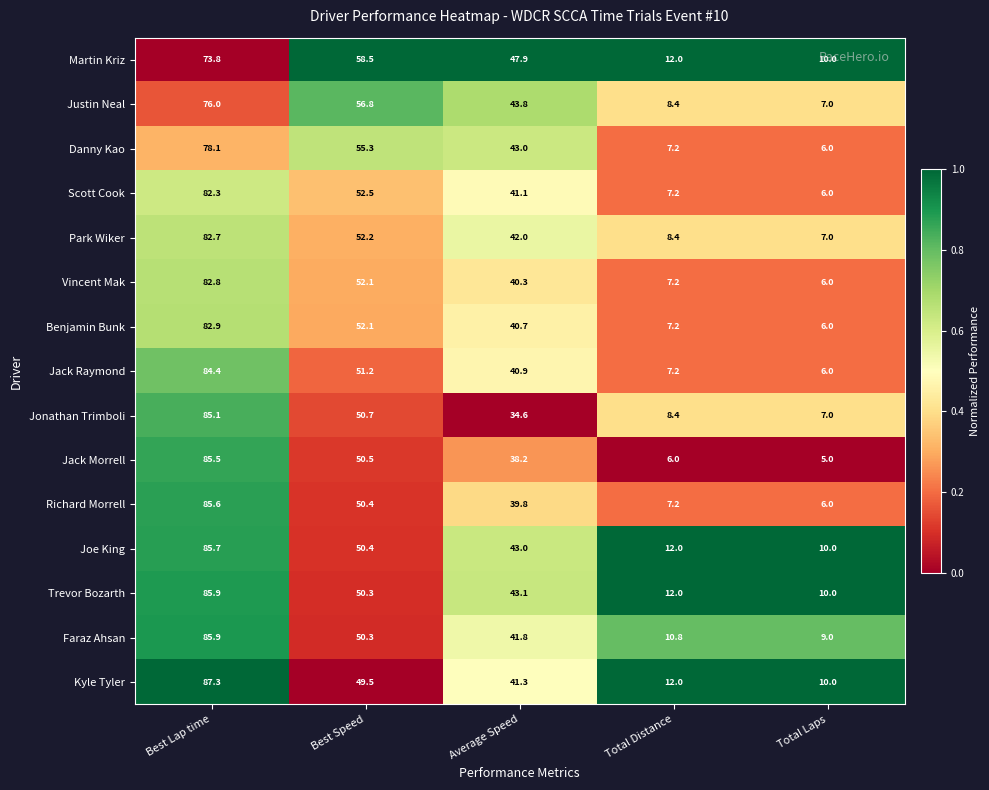

Between Best Speed and Average Speed, which series saw the biggest shift?

Jonathan Trimboli